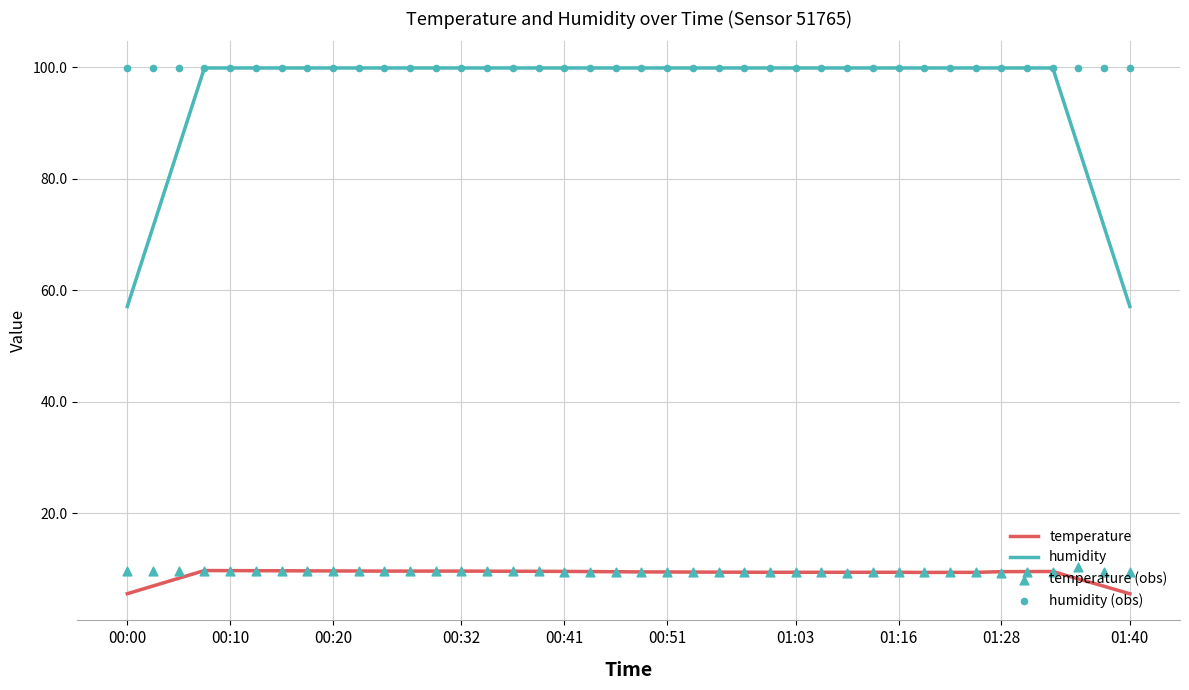

Which series has the widest spread of Y values?

humidity